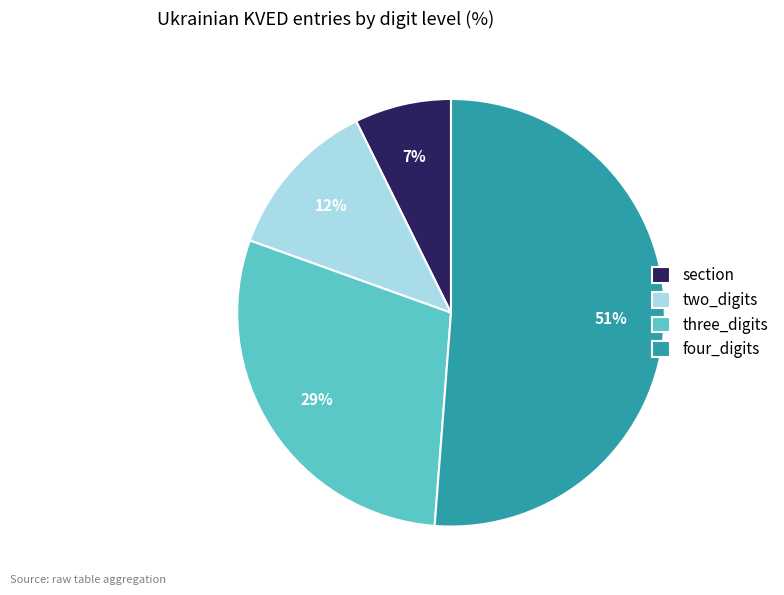

Is section the majority of the pie?

No